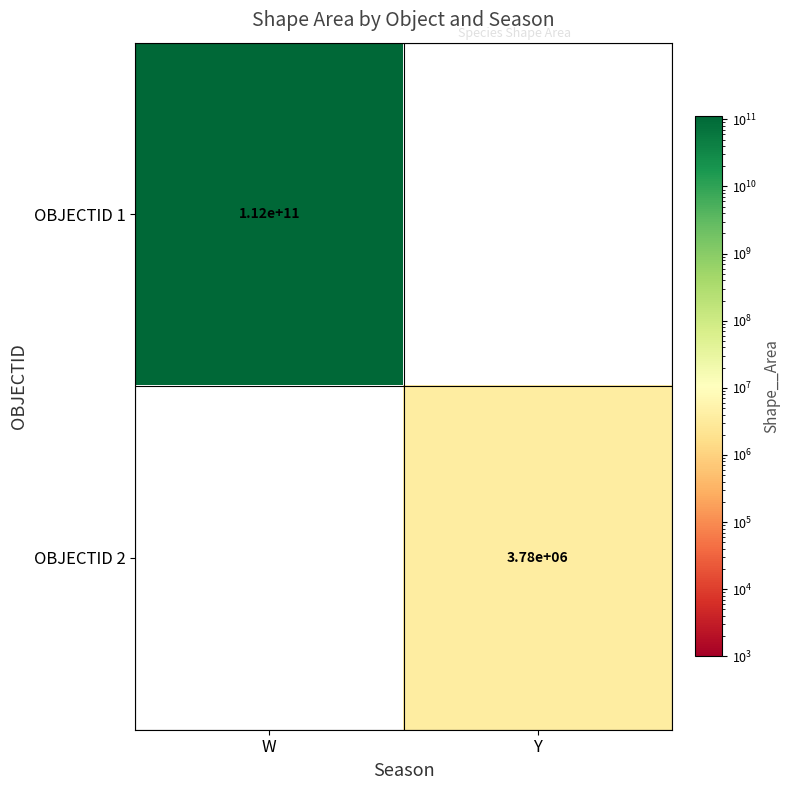

The value of OBJECTID 2 at Y is 3780000. True or false?

True